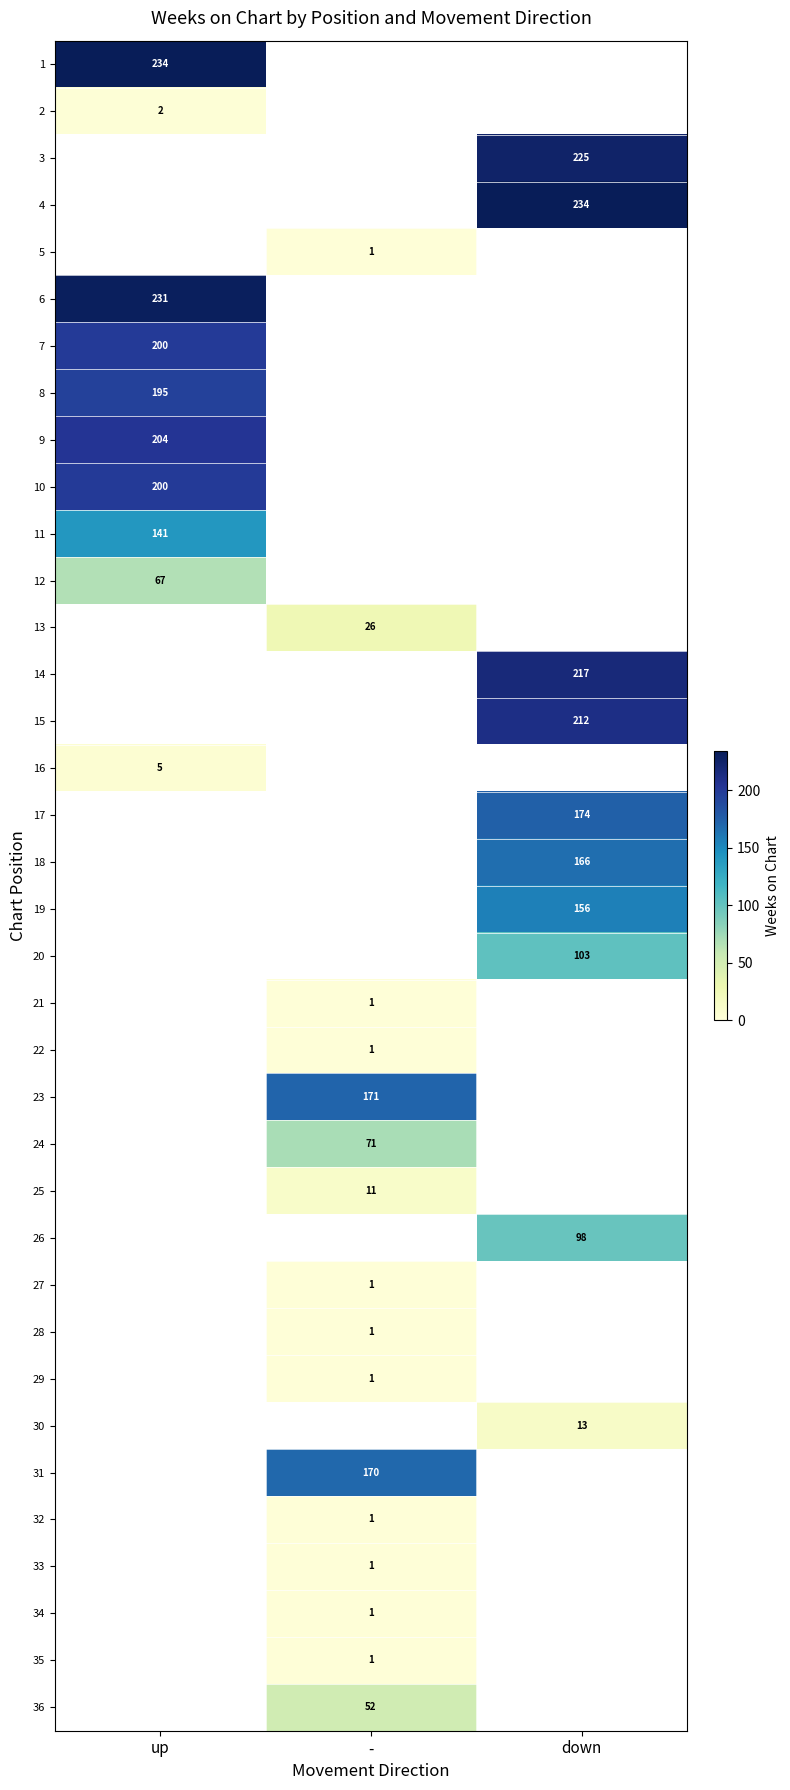

What is the maximum value shown in the chart?

234.0